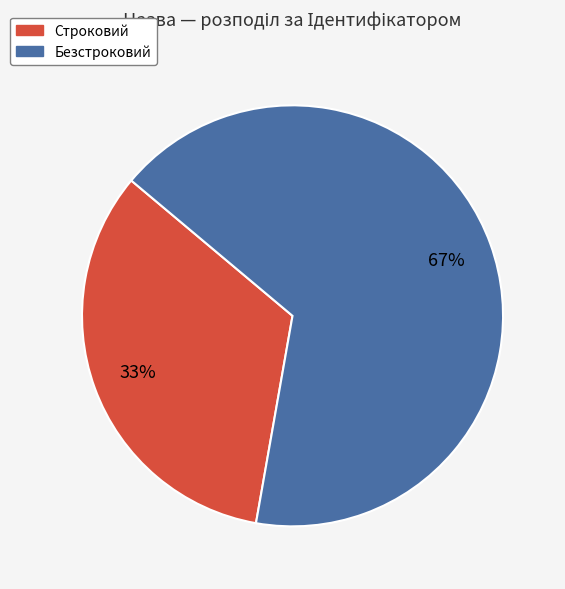

Do Строковий and Безстроковий together represent more than half of the pie?

Yes